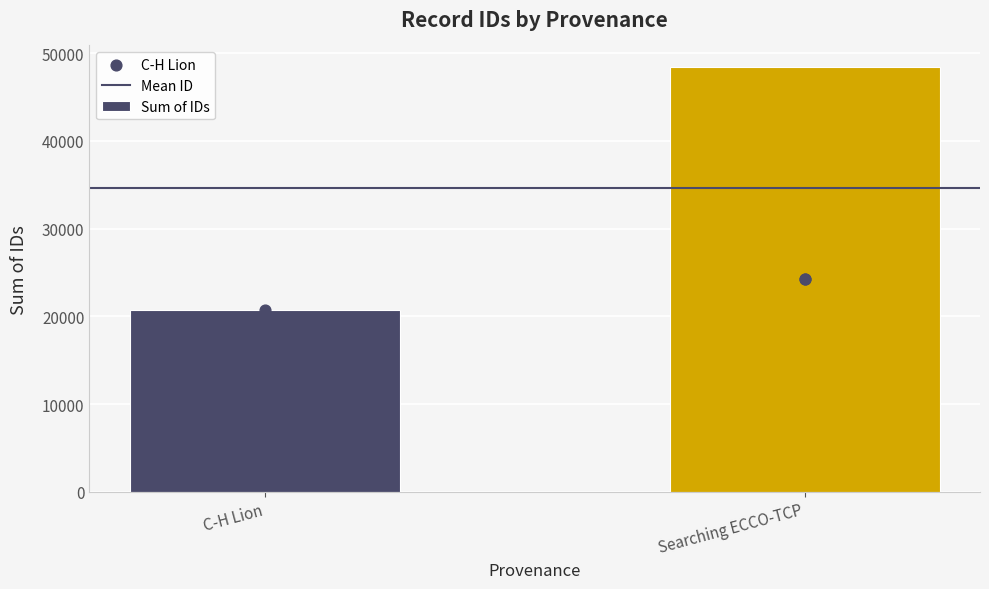

At which category is the sum across all series the highest?

Searching ECCO-TCP